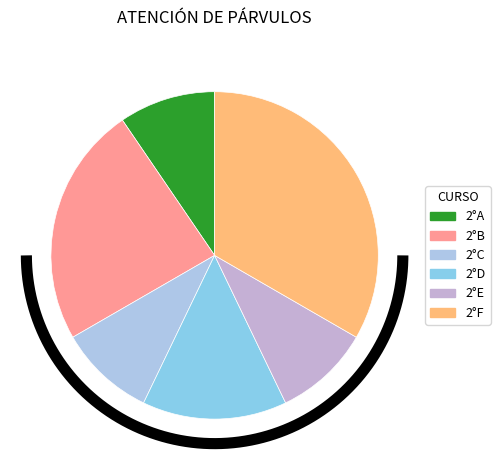

Which slice is the smallest?

2°A